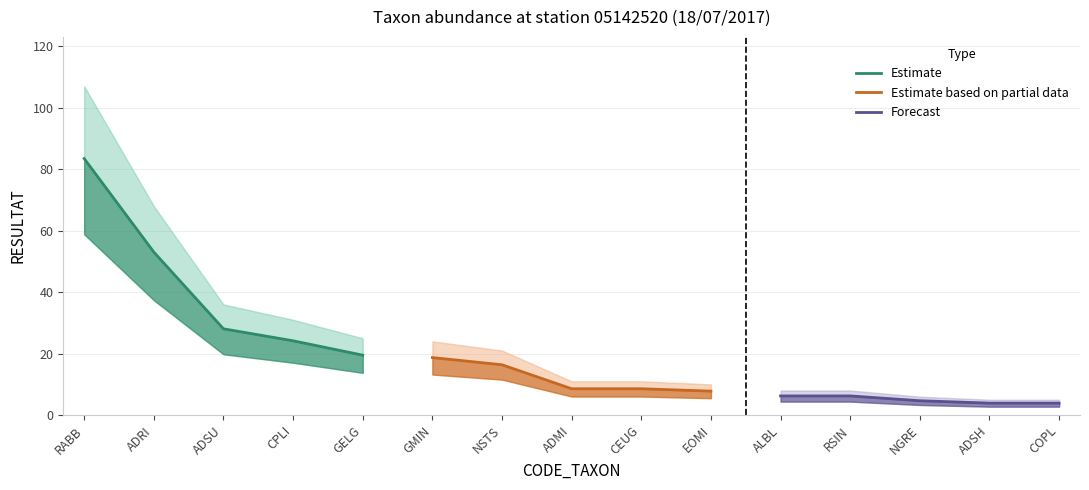

What is the value of the Estimate point at the 1st from the left?

83.5